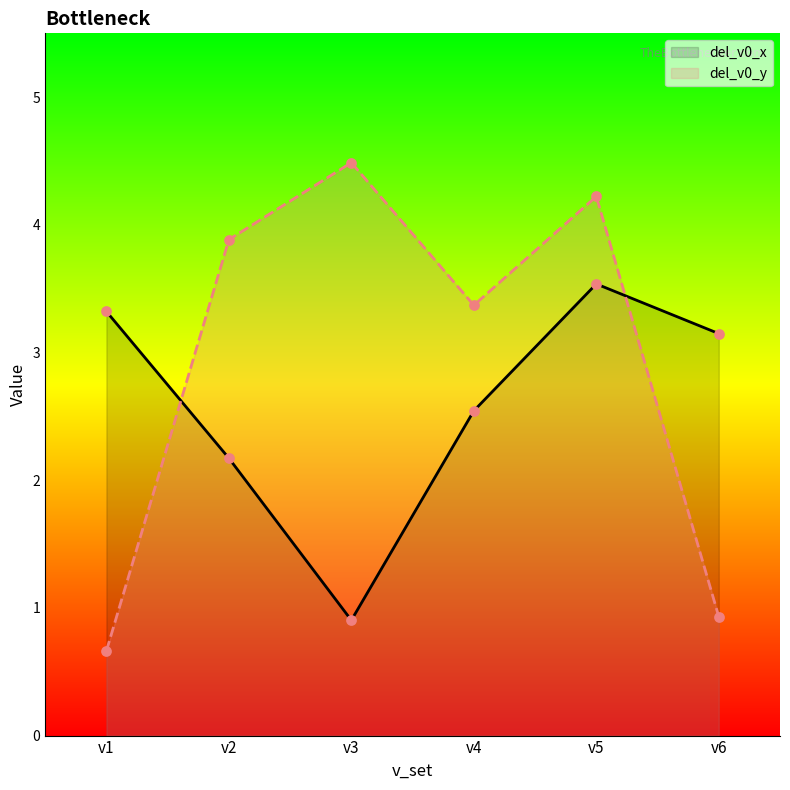

What is the total value across all series at v6?

4.1